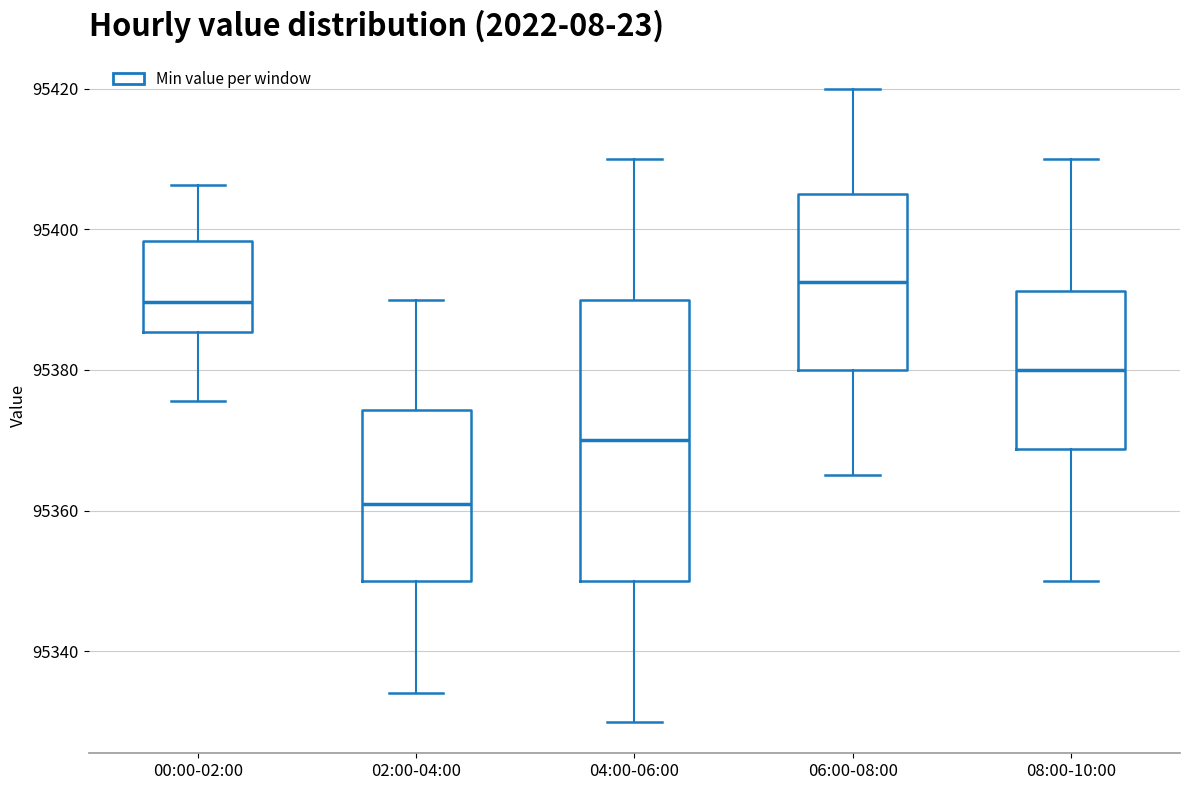

Comparing the boxes themselves (not the whiskers), which one is the tallest?

04:00-06:00